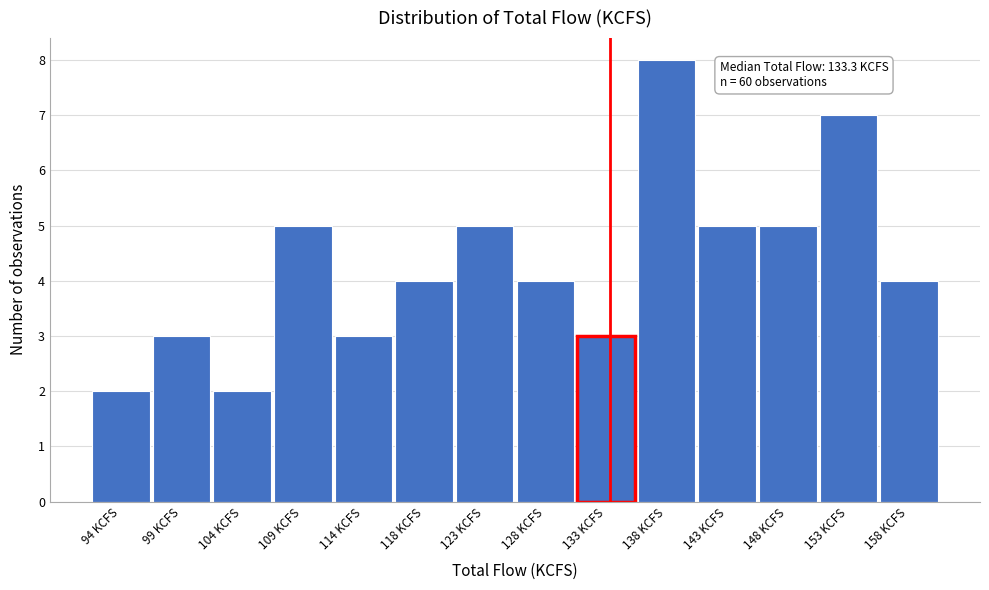

Which range on the x-axis has the tallest bar?

135.5 to 140.5